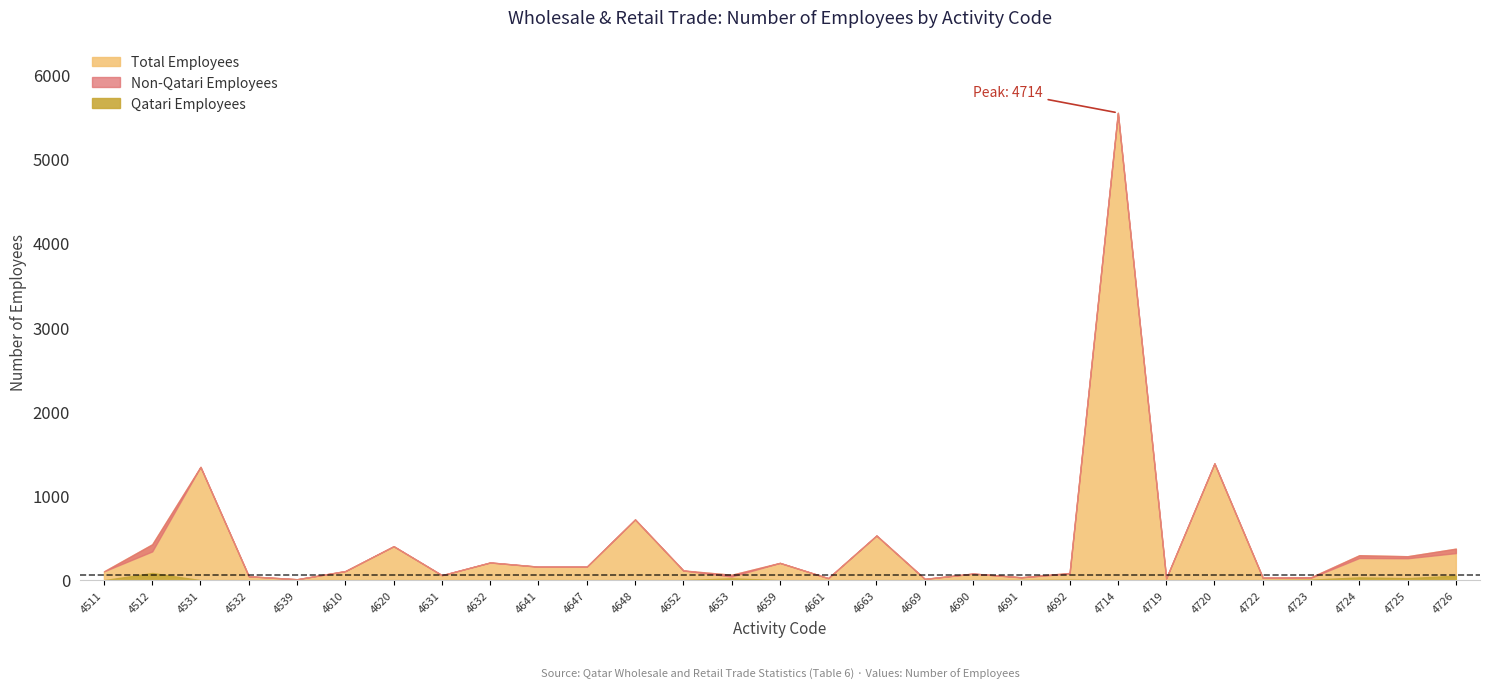

What is the sum of the Non-Qatari Employees values at 4691 and 4669?

48